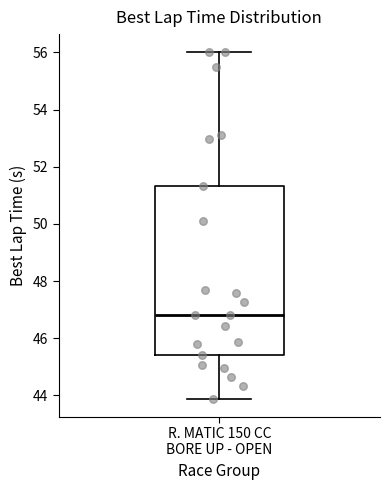

Transcribe this box plot: give where the median line is, the range the box spans, and where the two whiskers end, as read against the y-axis. The values are not printed on the chart, so give them approximately, as read against the axis.

median 46.8, box 45.4 to 51.4, whiskers 43.8 to 56.0